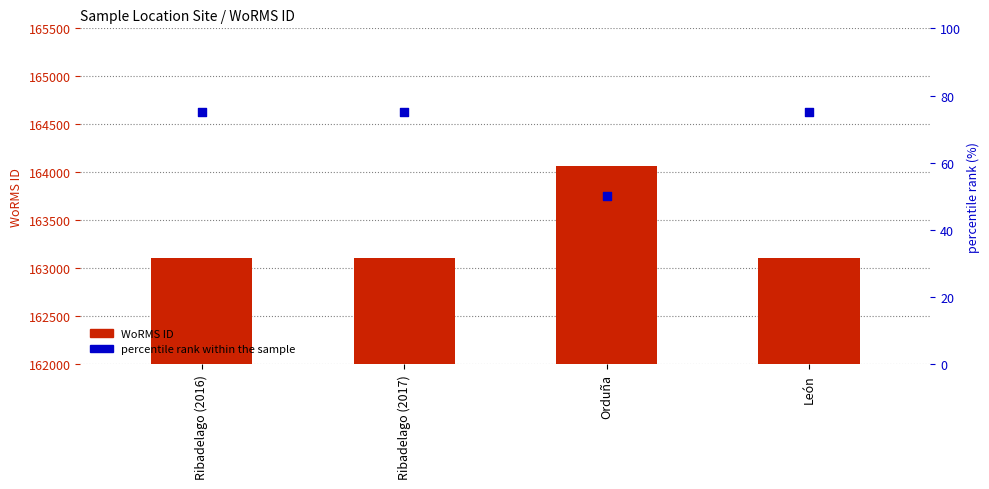

What are all the series names shown in the legend?

WoRMS ID, percentile rank within the sample